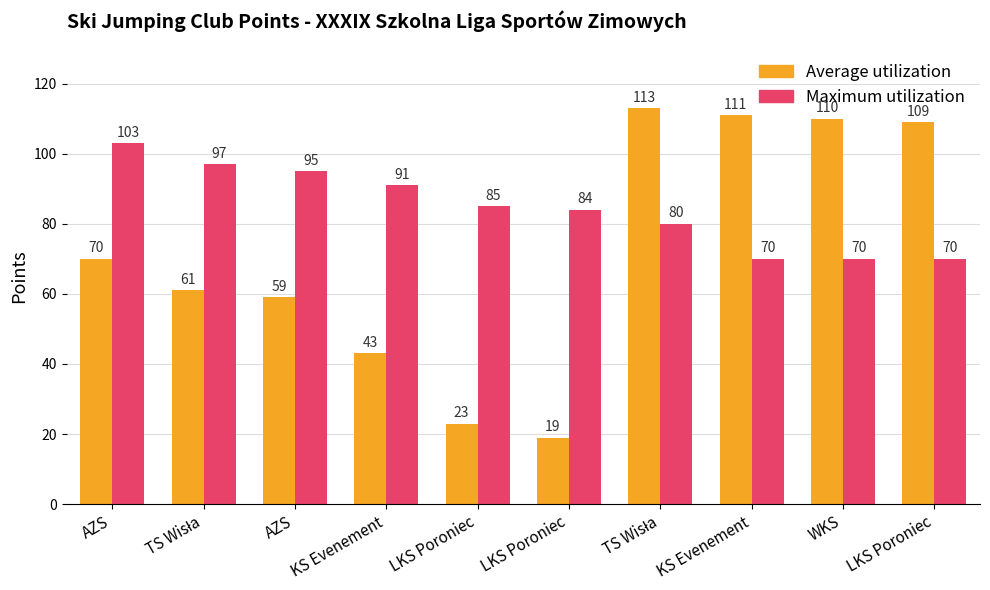

List the series in order of their peak value, lowest first.

Maximum utilization, Average utilization